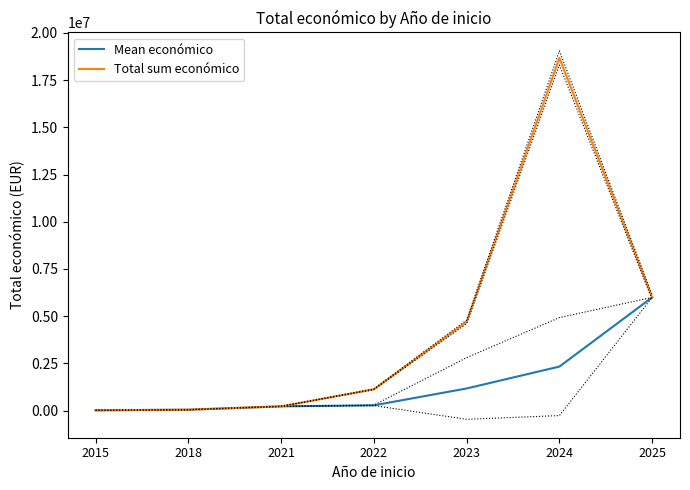

What is the difference between the highest and lowest values at 2022?

848664.8